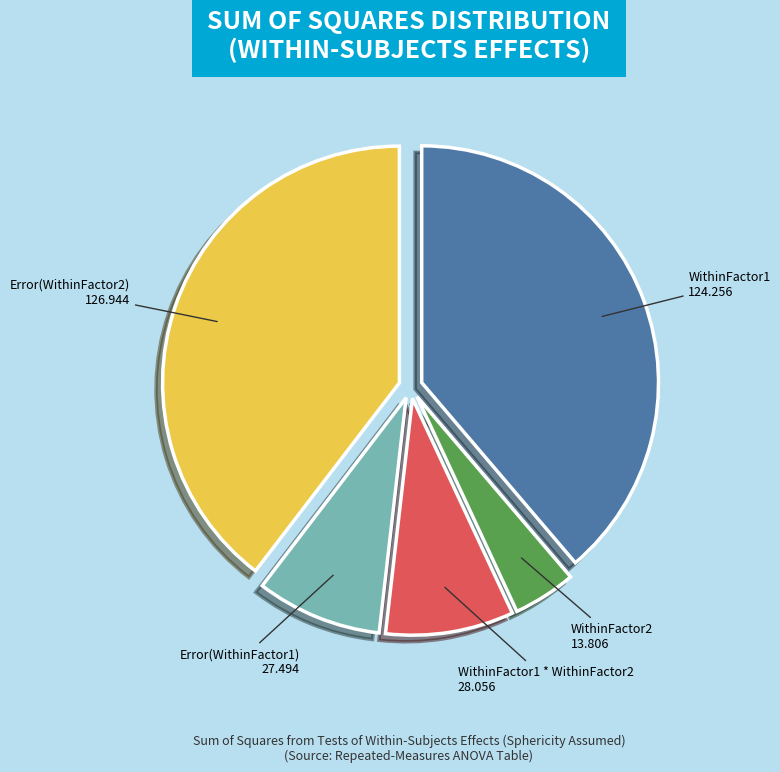

Does any single category account for the majority?

No